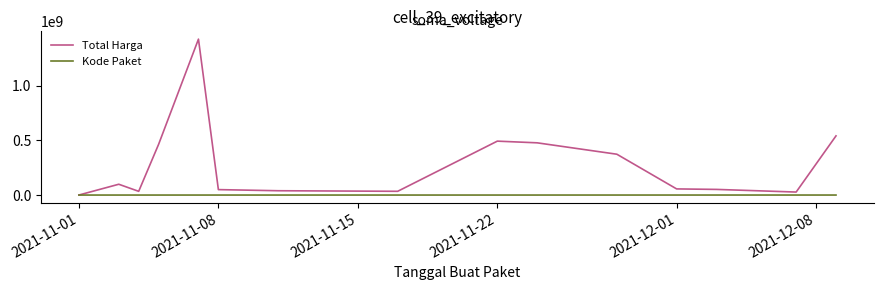

Which series has the largest range (max minus min)?

Total Harga